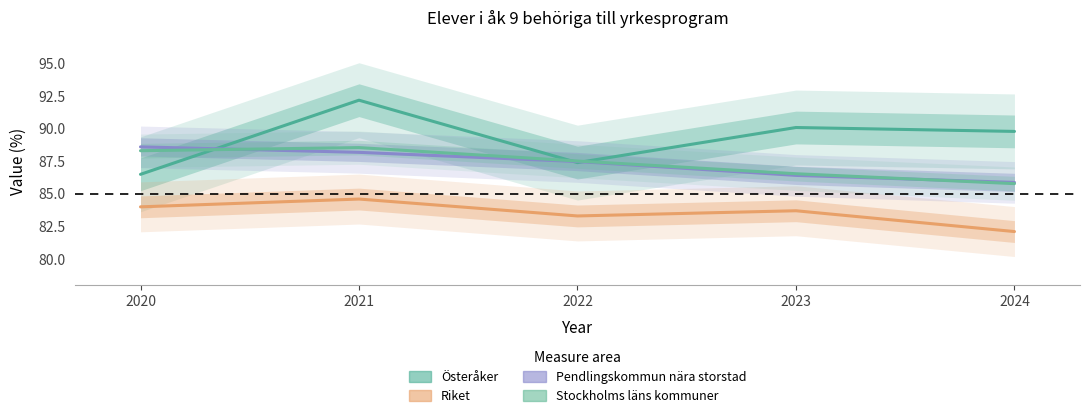

What is the value of the Österåker point at the 5th from the left?

89.8